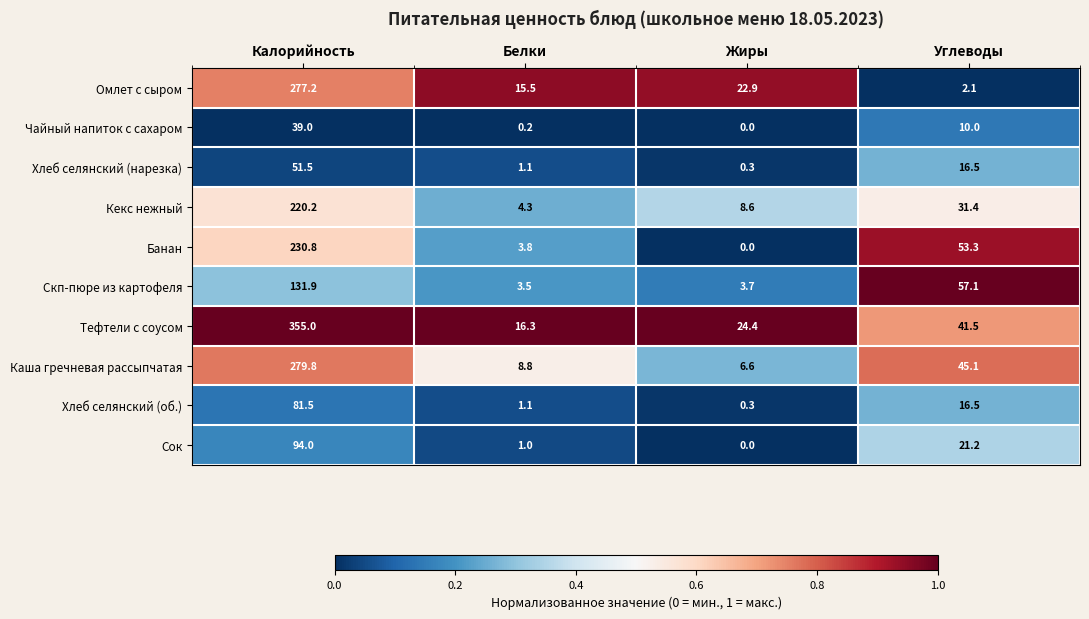

The Скп-пюре из картофеля series shows 6.5 at Жиры. True or false?

False